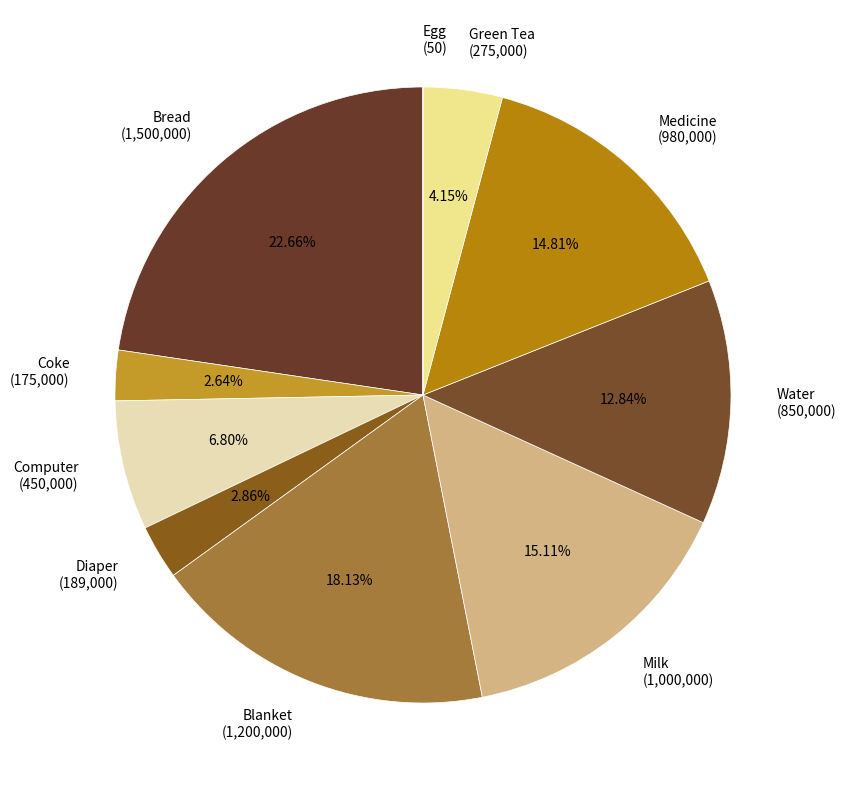

To the nearest percent, what percentage of the pie is Green Tea?

4%